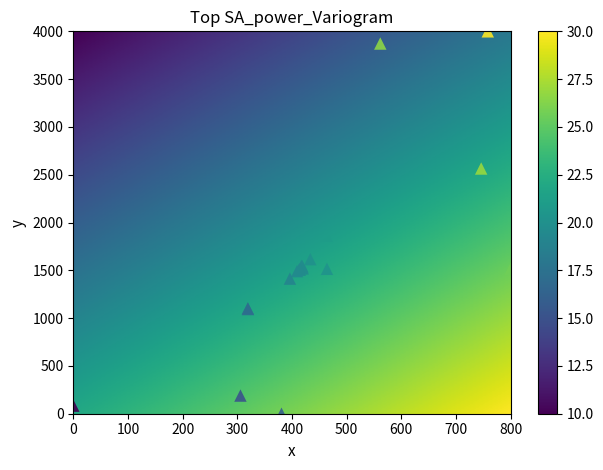

What Y value in the scatter plot is closest to 2000?

1862.4